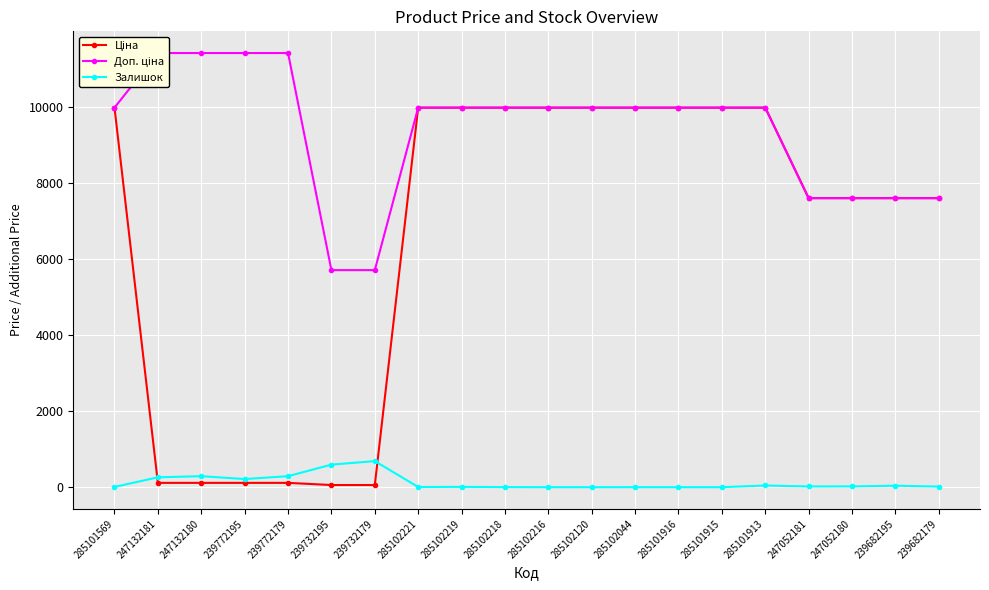

List the series in order of their overall mean, highest first.

Доп. ціна, Ціна, Залишок